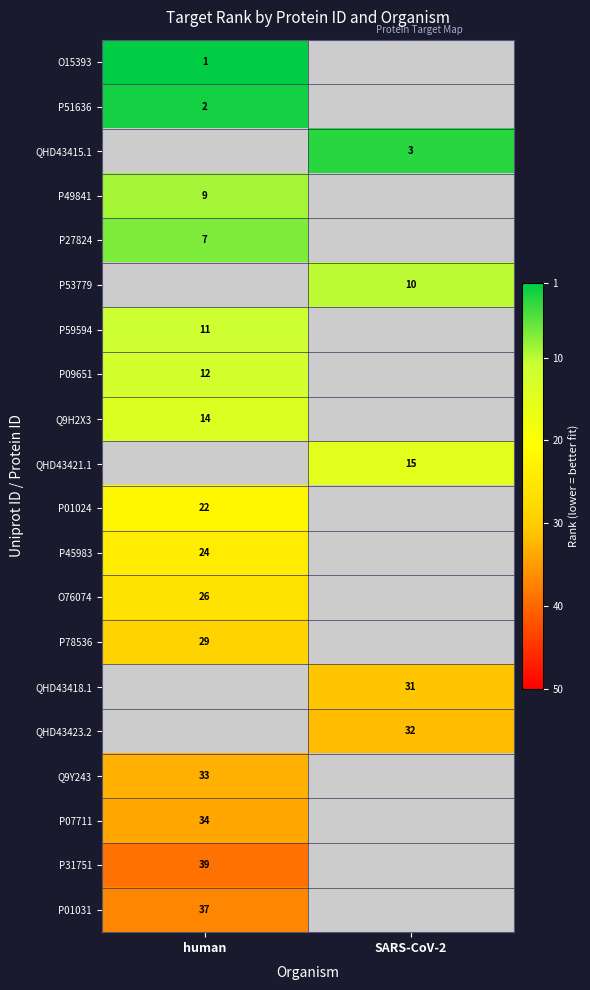

The value of P07711 at human is 48. True or false?

False